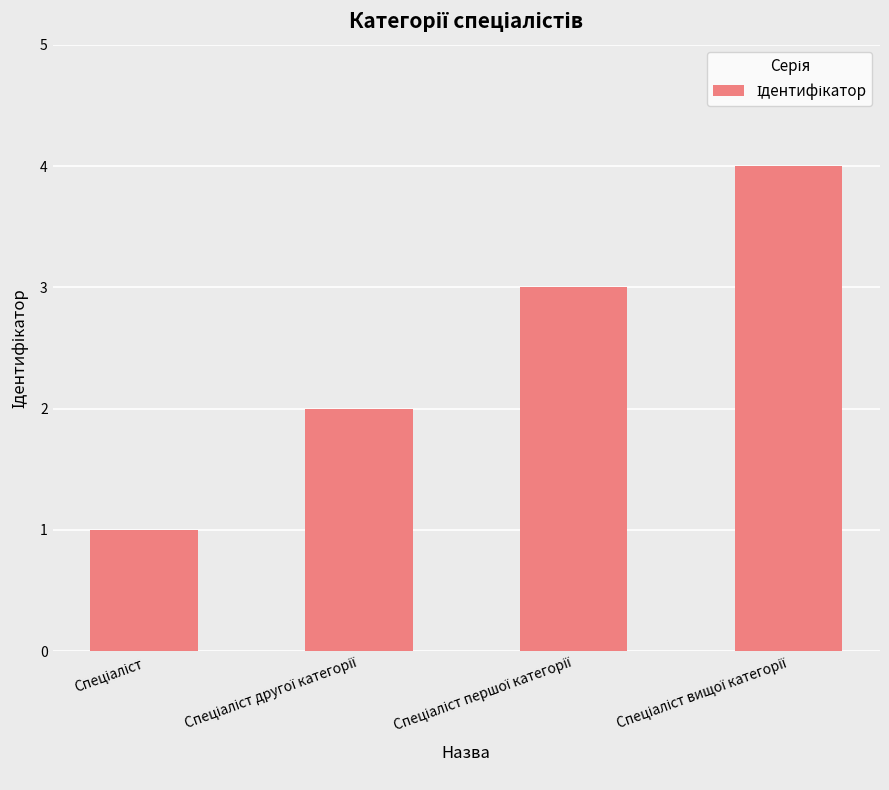

Are the bars horizontal?

No